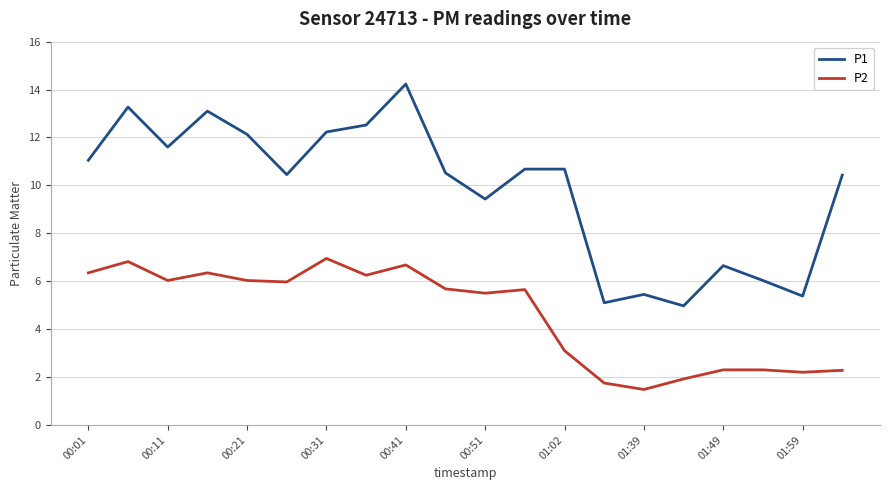

List the series in order of their overall mean, highest first.

P1, P2